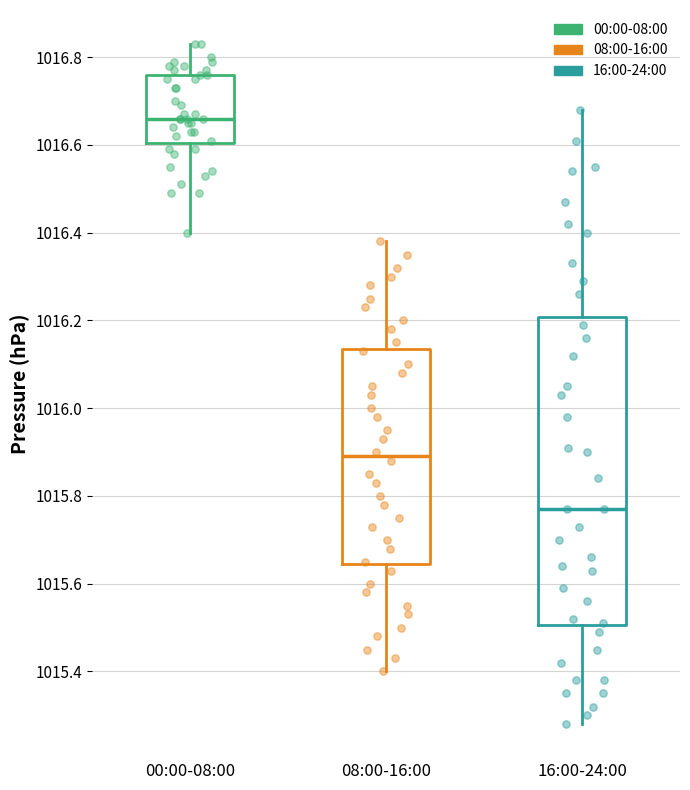

Reading left to right, transcribe this box plot: for each box, give where its median line is, the range the box spans, and where its two whiskers end, as read against the y-axis. The values are not printed on the chart, so give them approximately, as read against the axis.

00:00-08:00: median 1016.66, box 1016.60 to 1016.76, whiskers 1016.40 to 1016.84
08:00-16:00: median 1015.90, box 1015.64 to 1016.14, whiskers 1015.40 to 1016.38
16:00-24:00: median 1015.78, box 1015.50 to 1016.20, whiskers 1015.28 to 1016.68